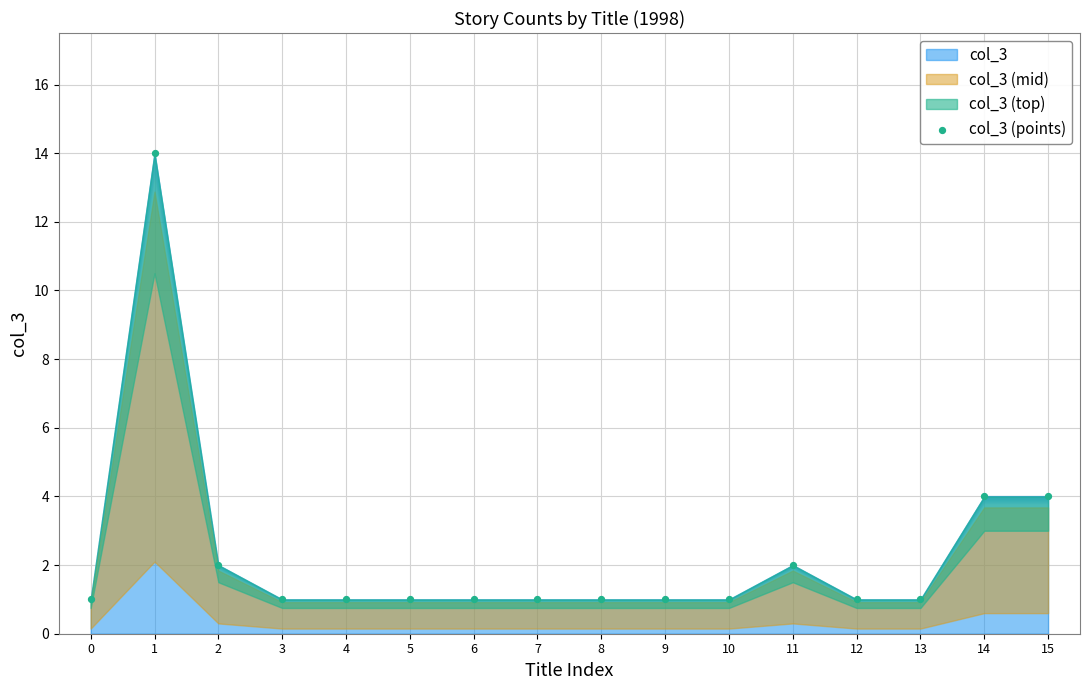

What is the range of Y values (max minus min)?

13